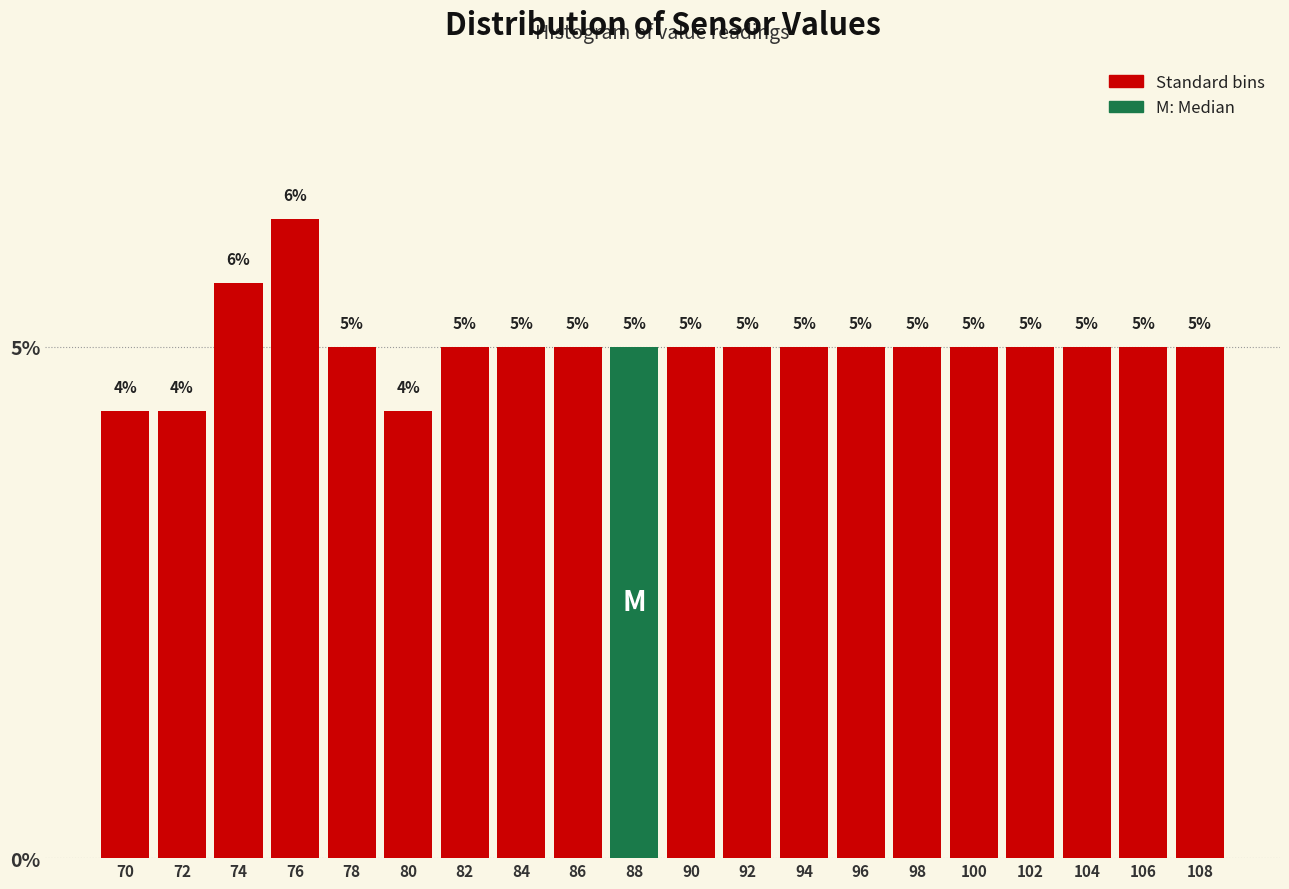

Where does the data first go above 5?

74